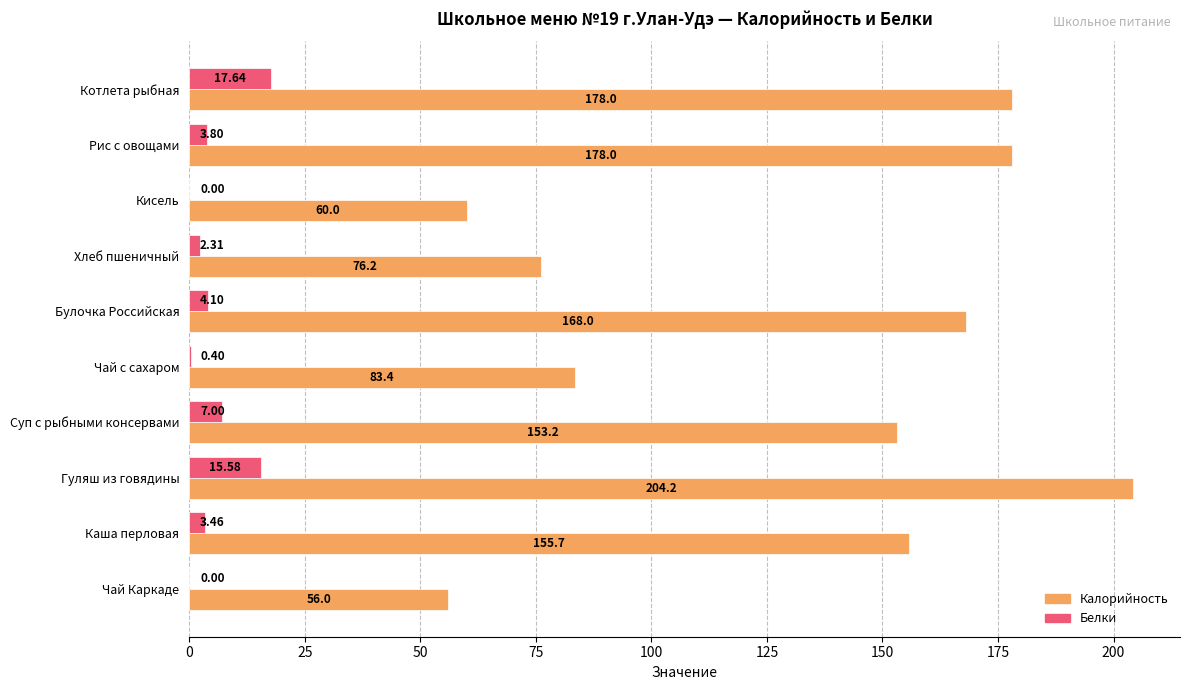

What is the maximum value for Калорийность?

204.2